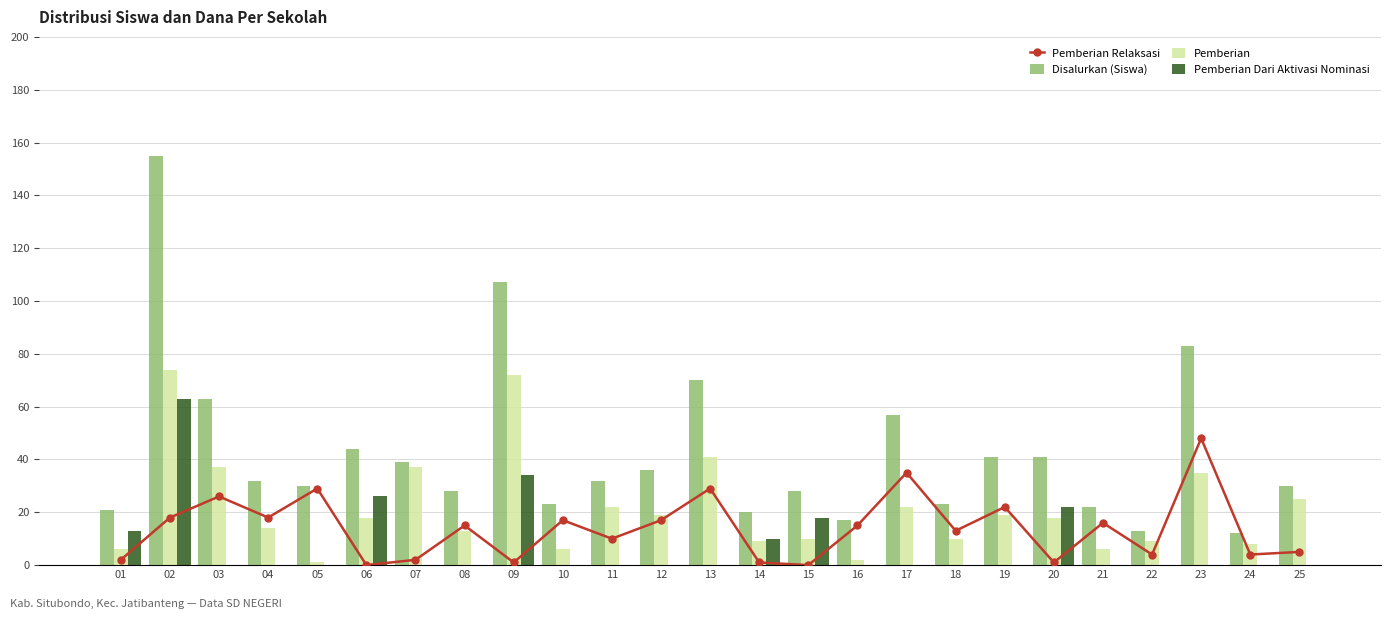

Reading left to right, what are all the values shown in this chart?

Pemberian Relaksasi: 2	18	26	18	29	0	2	15	1	17	10	17	29	1	0	15	35	13	22	1	16	4	48	4	5
Disalurkan (Siswa): 21	155	63	32	30	44	39	28	107	23	32	36	70	20	28	17	57	23	41	41	22	13	83	12	30
Pemberian: 6	74	37	14	1	18	37	13	72	6	22	19	41	9	10	2	22	10	19	18	6	9	35	8	25
Pemberian Dari Aktivasi Nominasi: 13	63	0	0	0	26	0	0	34	0	0	0	0	10	18	0	0	0	0	22	0	0	0	0	0